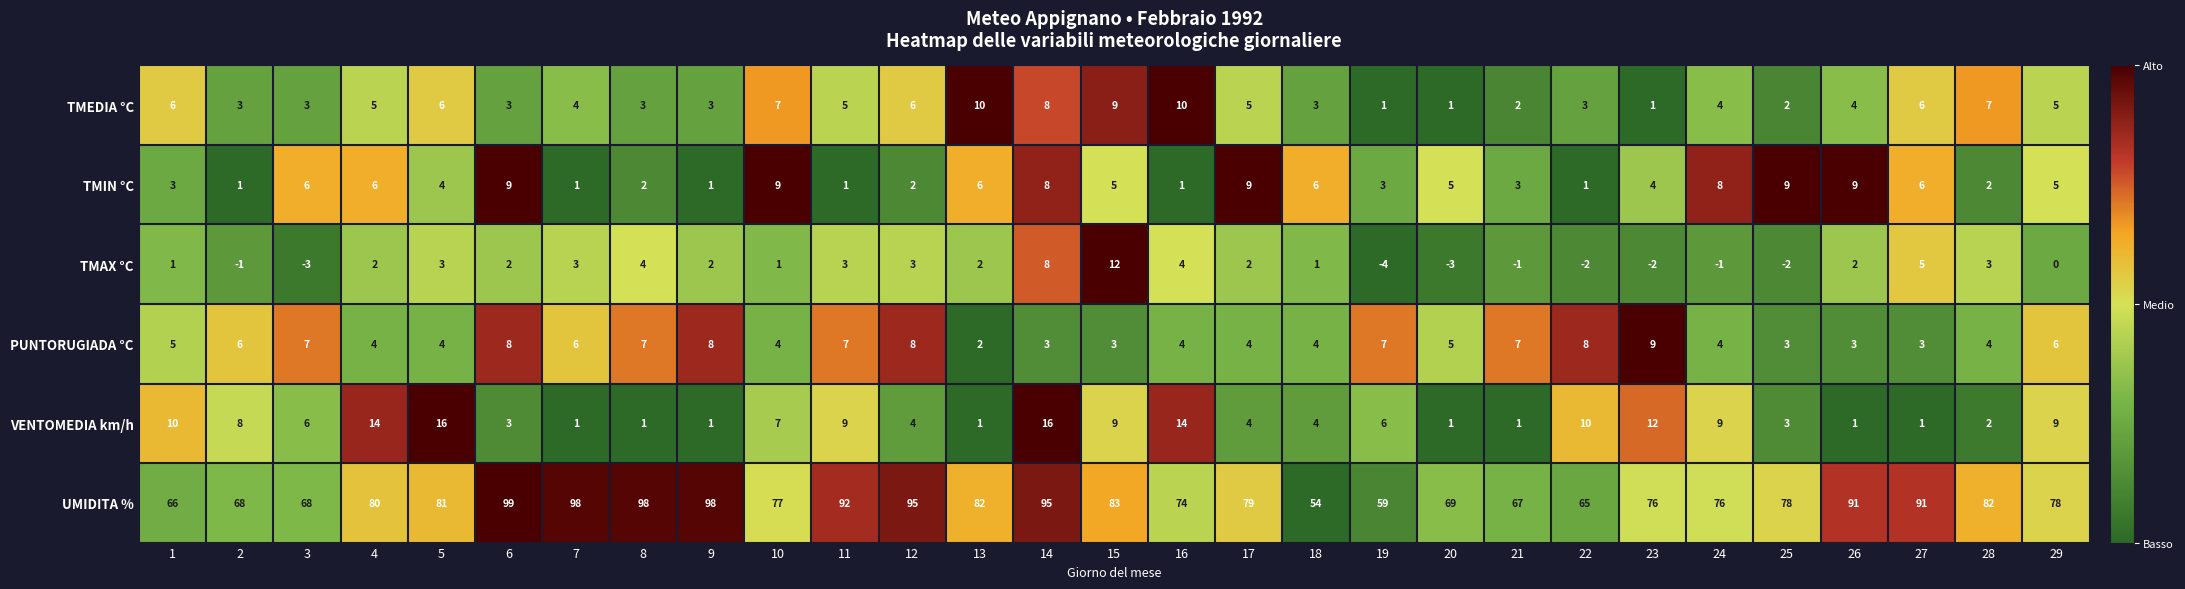

Between 17 and 28, which series saw the biggest shift?

TMIN °C